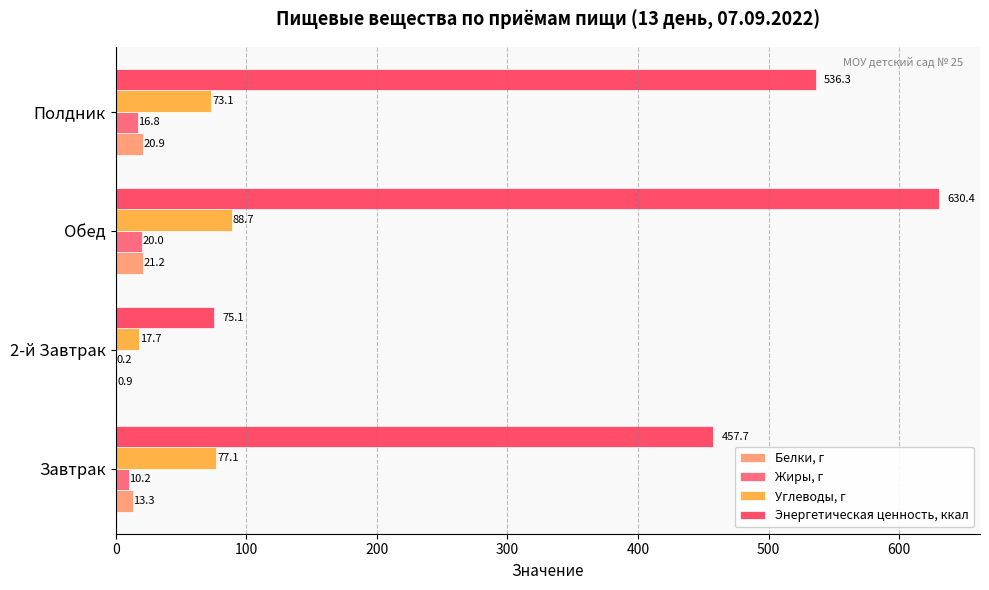

How many data points does each series have?

4